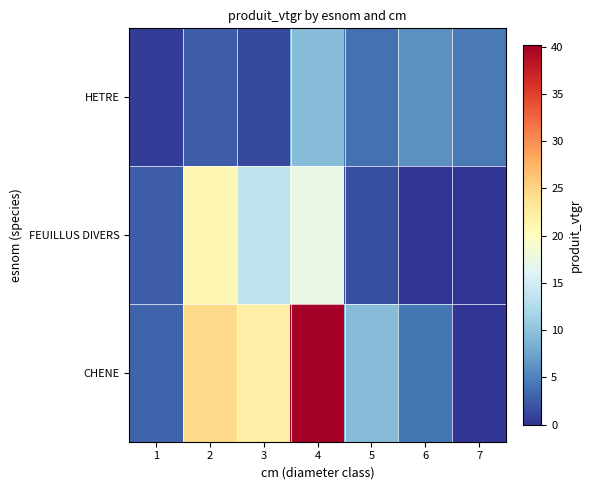

List the series in order of their peak value, lowest first.

HETRE, FEUILLUS DIVERS, CHENE